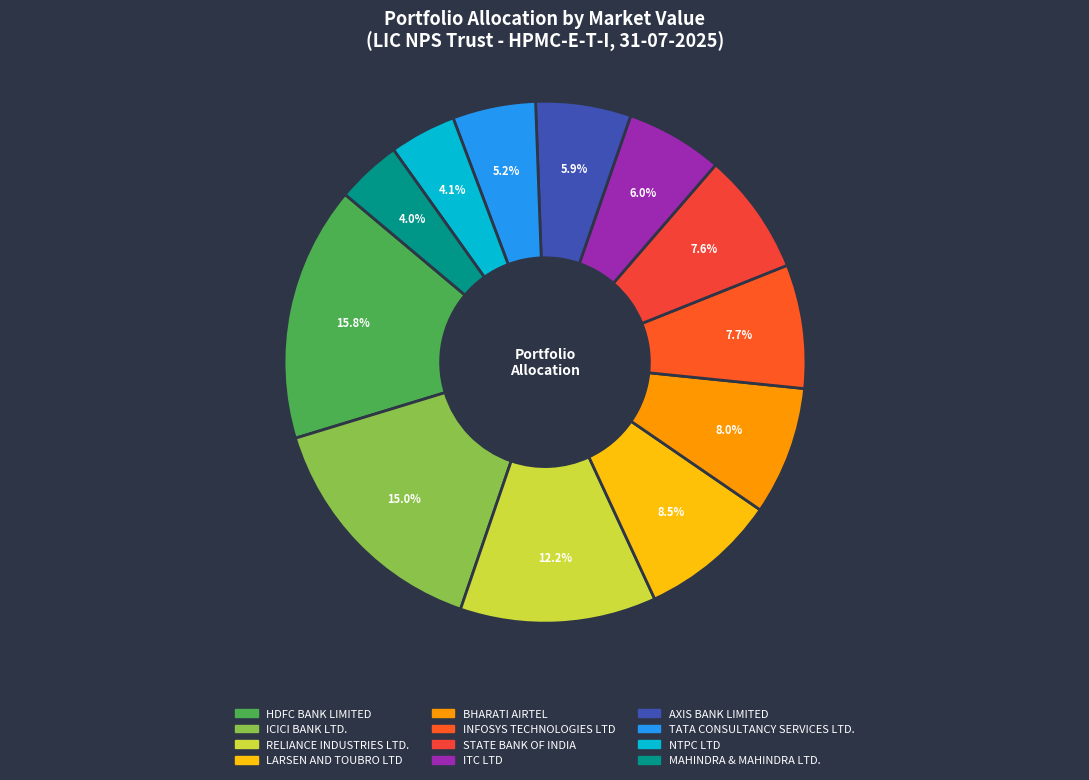

How many segments does this pie chart have?

12